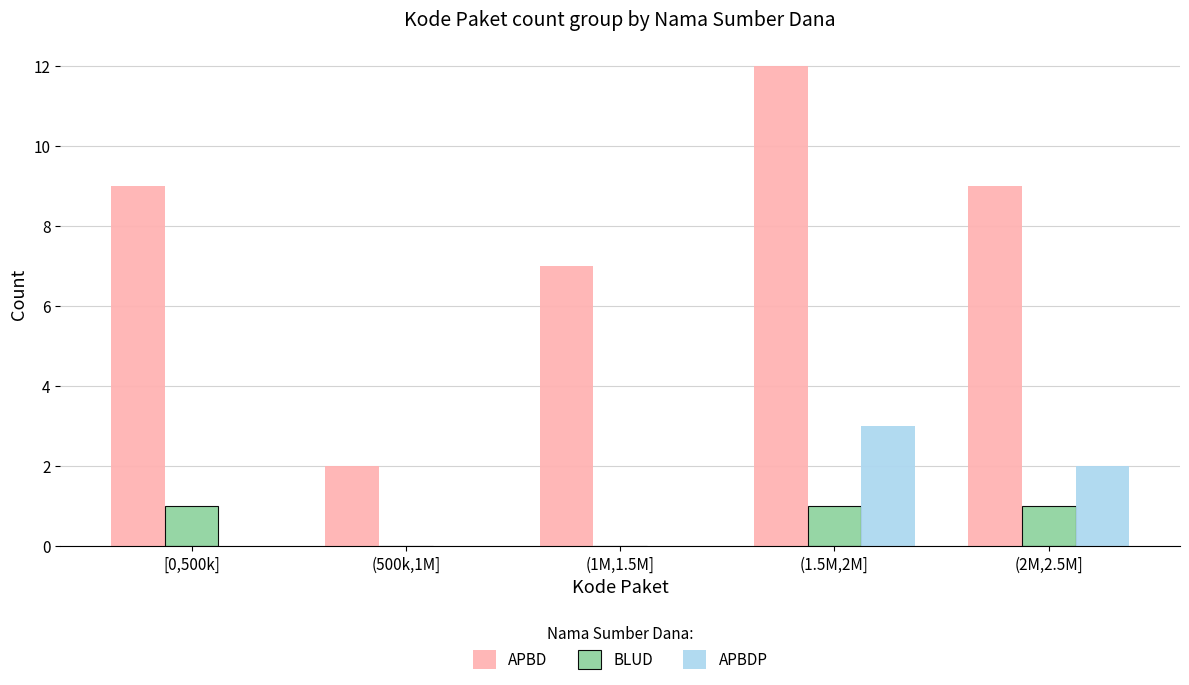

Reading left to right, transcribe all the data shown in this chart.

APBD: [0,500k]=9	(500k,1M]=2	(1M,1.5M]=7	(1.5M,2M]=12	(2M,2.5M]=9
BLUD: [0,500k]=1	(500k,1M]=0	(1M,1.5M]=0	(1.5M,2M]=1	(2M,2.5M]=1
APBDP: [0,500k]=0	(500k,1M]=0	(1M,1.5M]=0	(1.5M,2M]=3	(2M,2.5M]=2